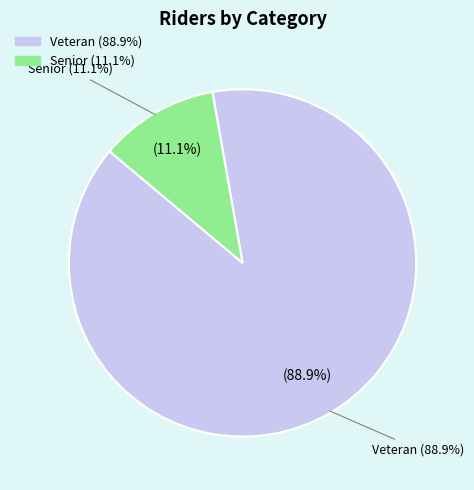

What percentage is the Veteran slice, to the nearest percent?

89%